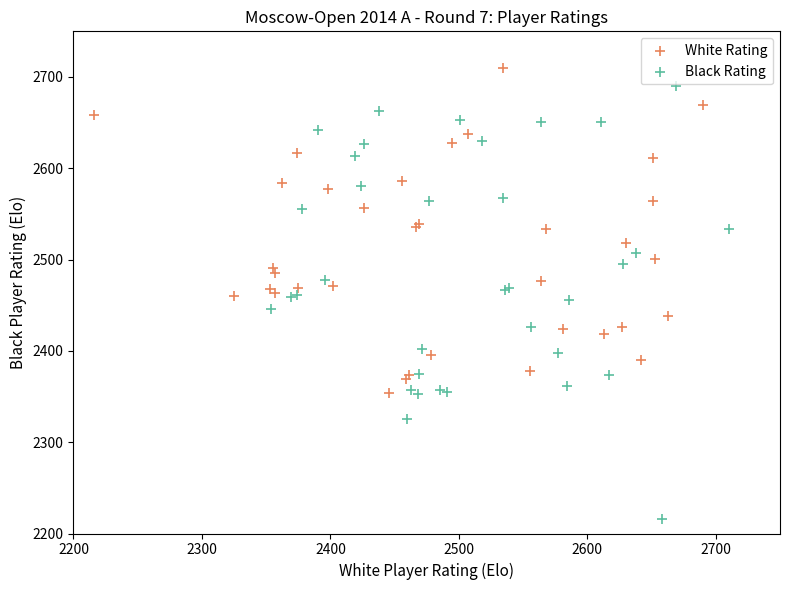

Which series has the largest Y range (max minus min)?

Black Rating